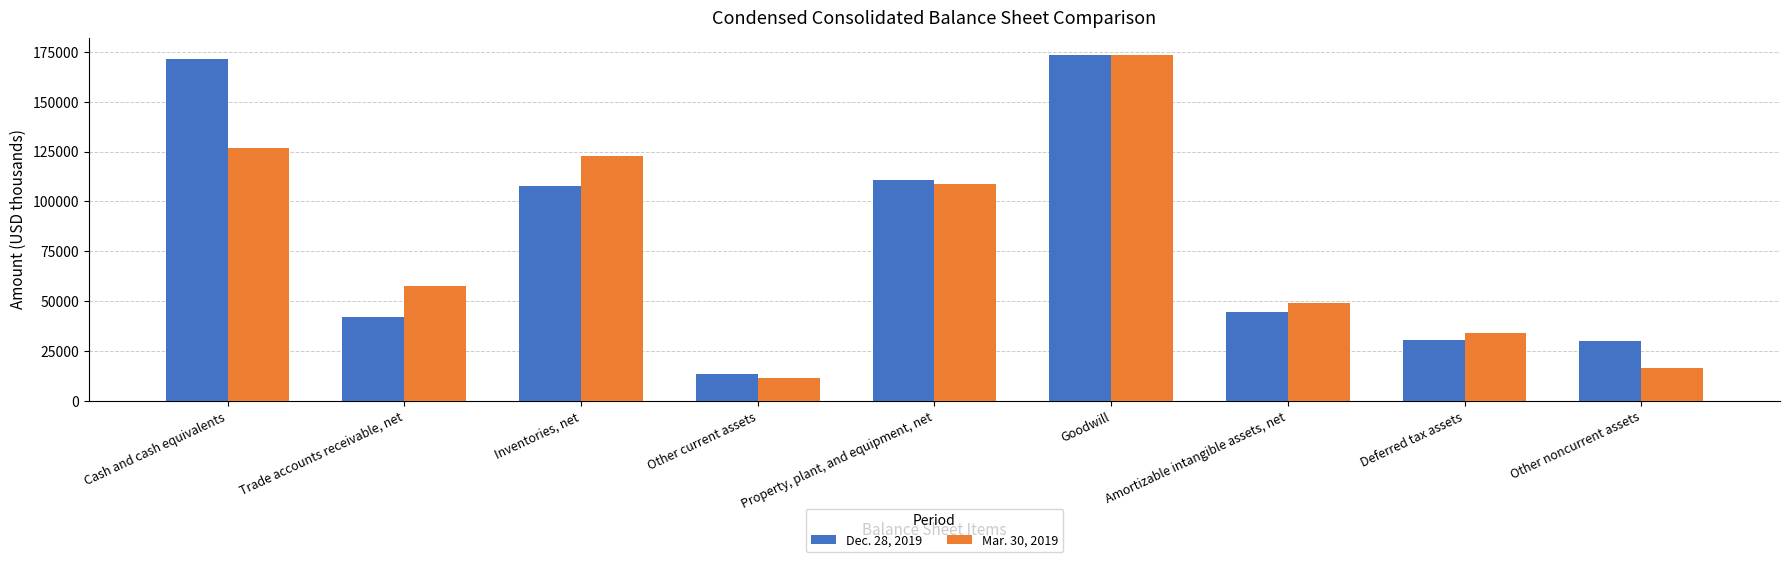

What position from the left is Trade accounts receivable, net?

2